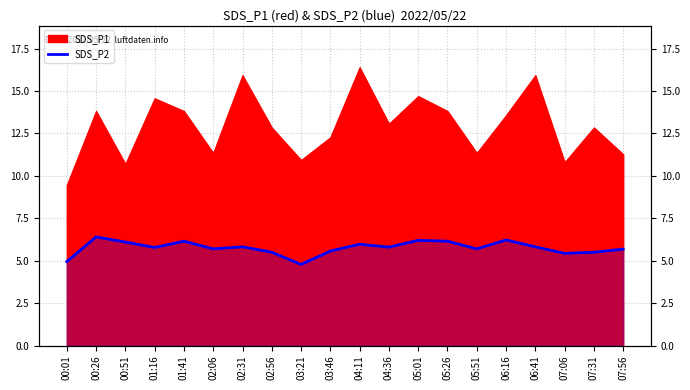

The chart shows a value of 6.1 at 00:51. True or false?

True